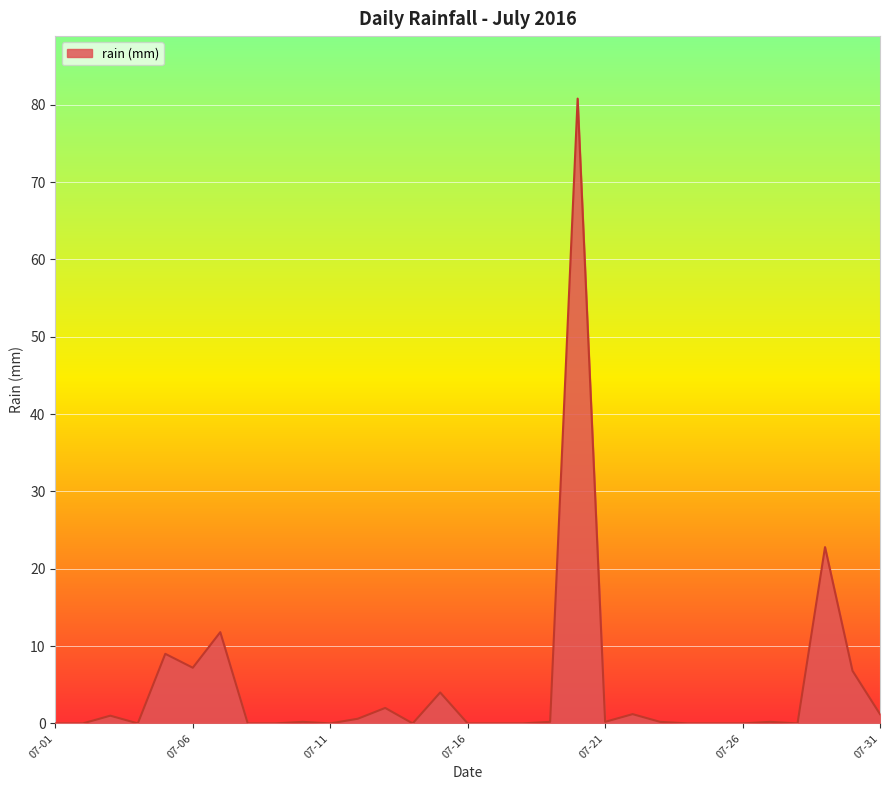

What is the difference between the maximum and minimum values?

80.8